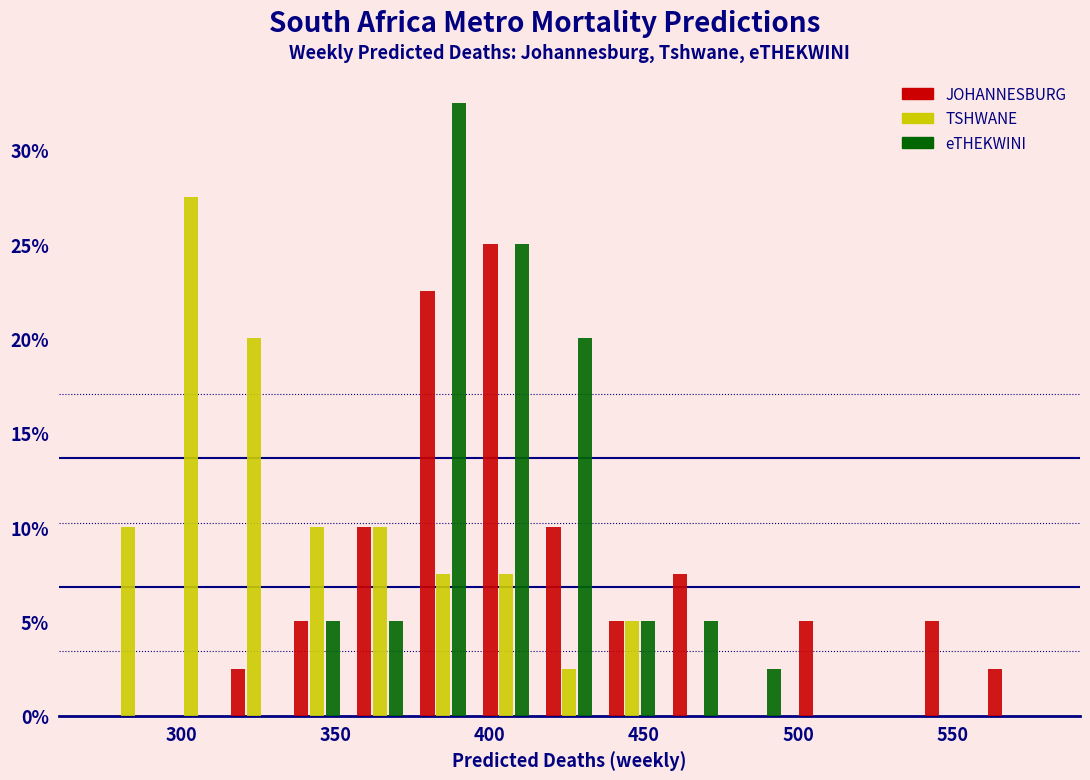

What is the height of the eTHEKWINI bar covering 355 to 375 on the x-axis? Neither the bar edges nor the heights are printed on the chart, so give them approximately, as read against the axes.

5.0